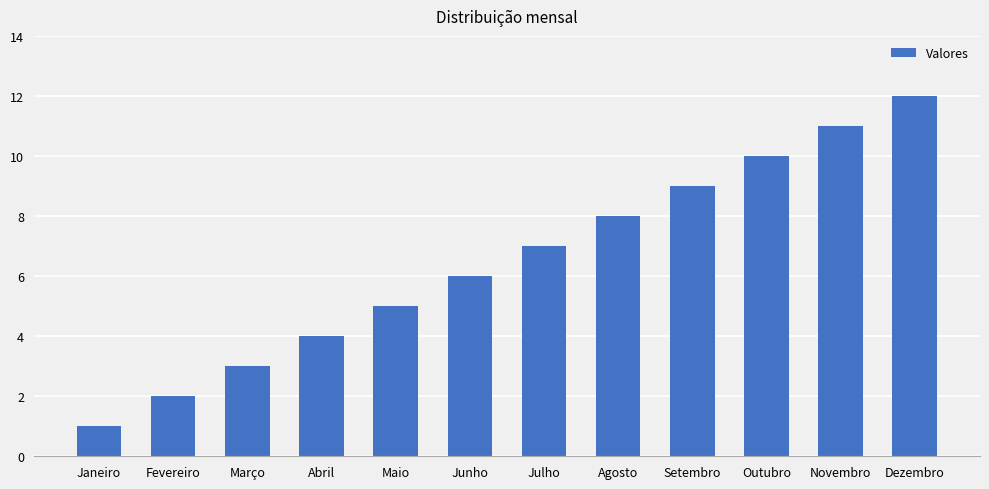

Read the value at Maio, to the nearest 5.

5